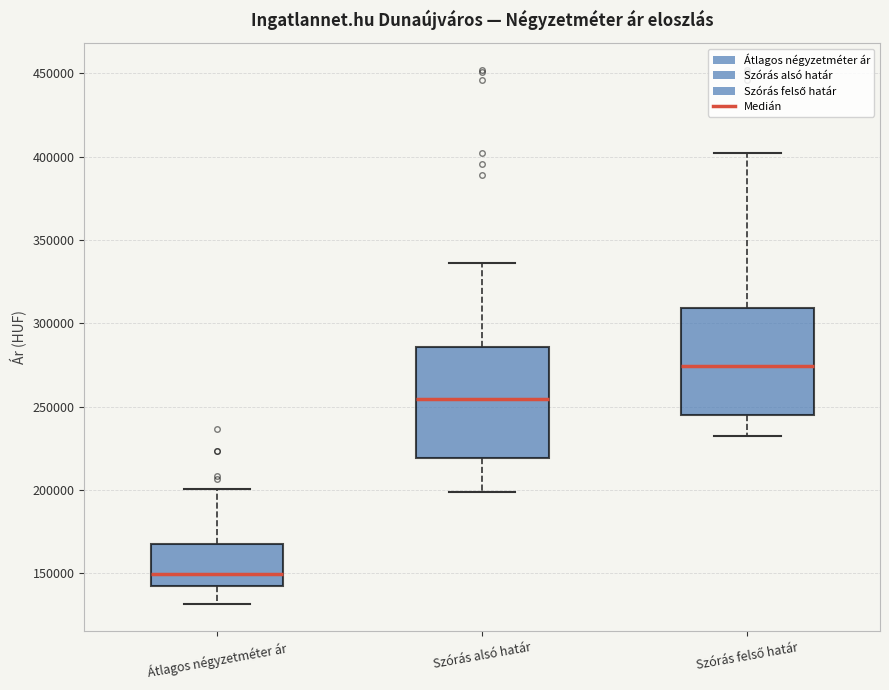

Where is the lower edge of the box for Átlagos négyzetméter ár on the y-axis? The values are not printed on the chart, so give them approximately, as read against the axis.

140000